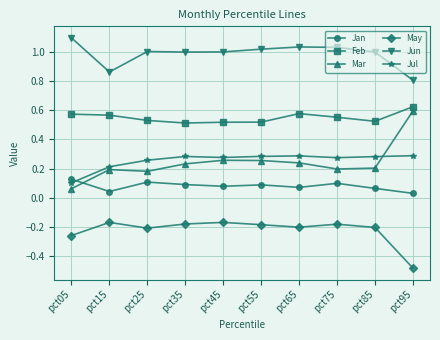

What is the greatest value displayed?

1.1